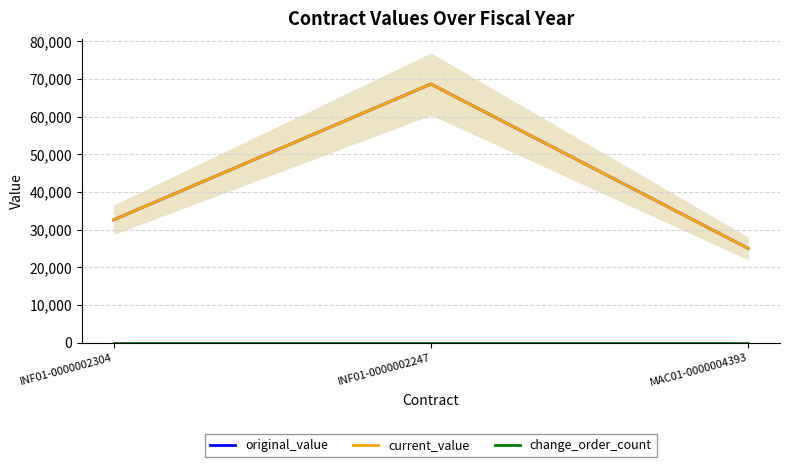

Does the chart have visible grid lines?

Yes